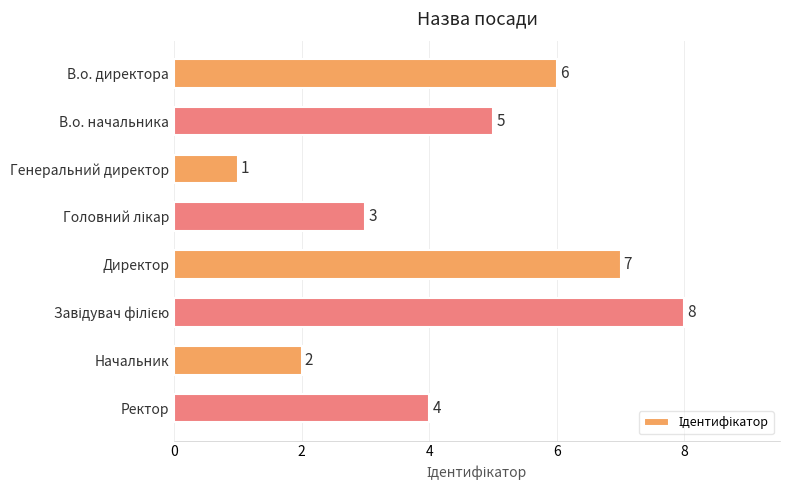

What is the label of the 1st bar from the bottom?

Ректор